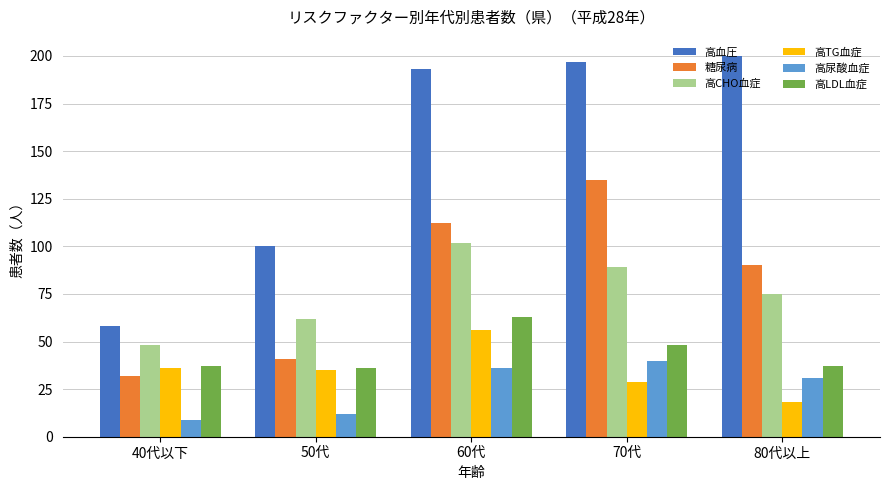

Is it true that 高血圧 equals 121 at 70代?

False